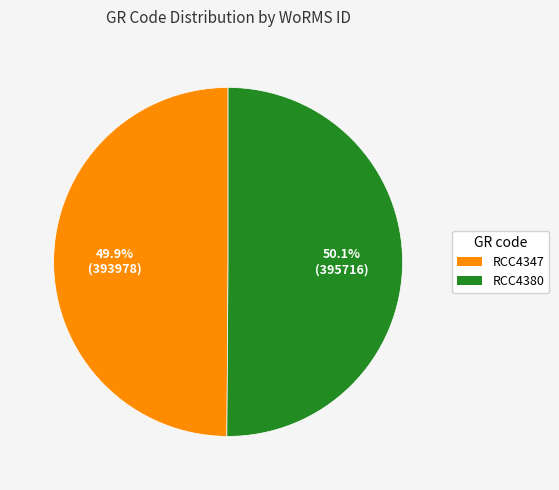

How many segments does this pie chart have?

2